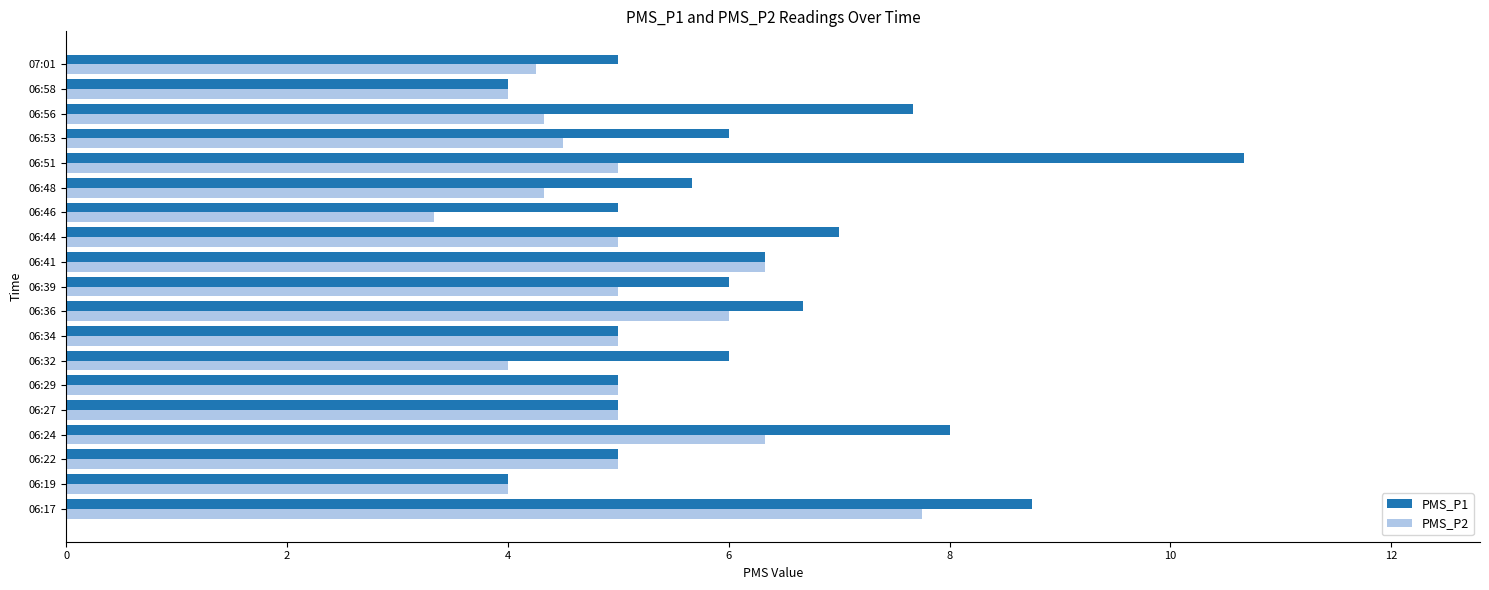

What are all the series names shown in the legend?

PMS_P1, PMS_P2